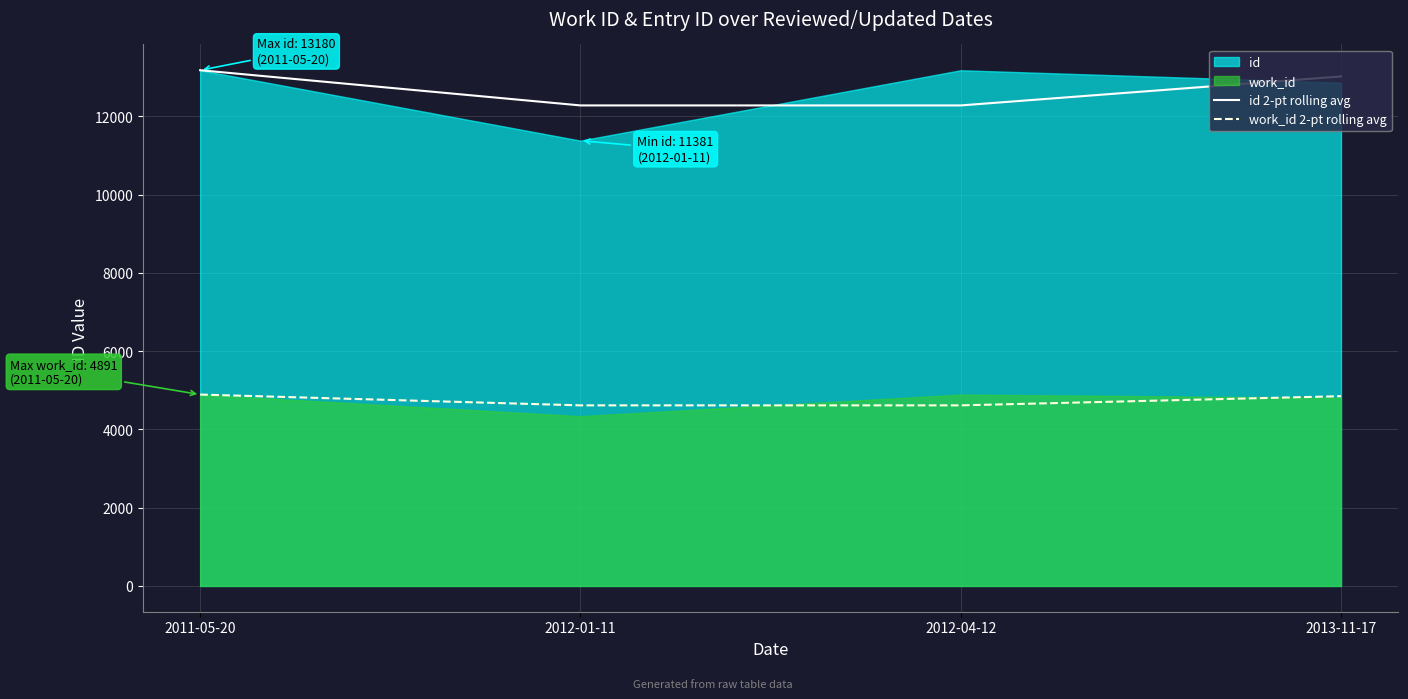

Does the chart have visible grid lines?

Yes